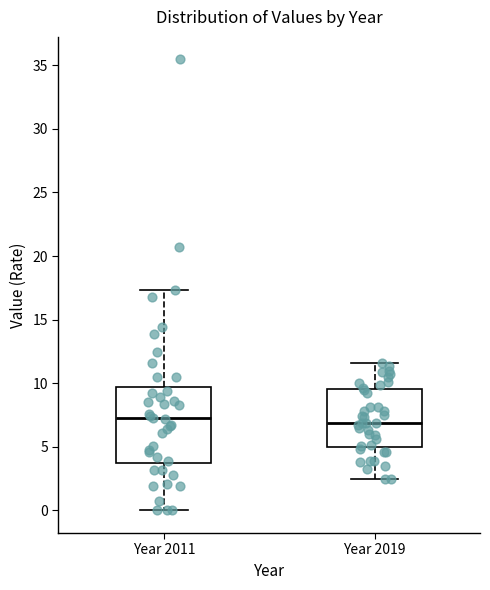

Reading left to right, transcribe this box plot: for each box, give where its median line is, the range the box spans, and where its two whiskers end, as read against the y-axis. The values are not printed on the chart, so give them approximately, as read against the axis.

Year 2011: median 7.0, box 3.5 to 9.5, whiskers 0.0 to 17.5
Year 2019: median 7.0, box 5.0 to 9.5, whiskers 2.5 to 11.5